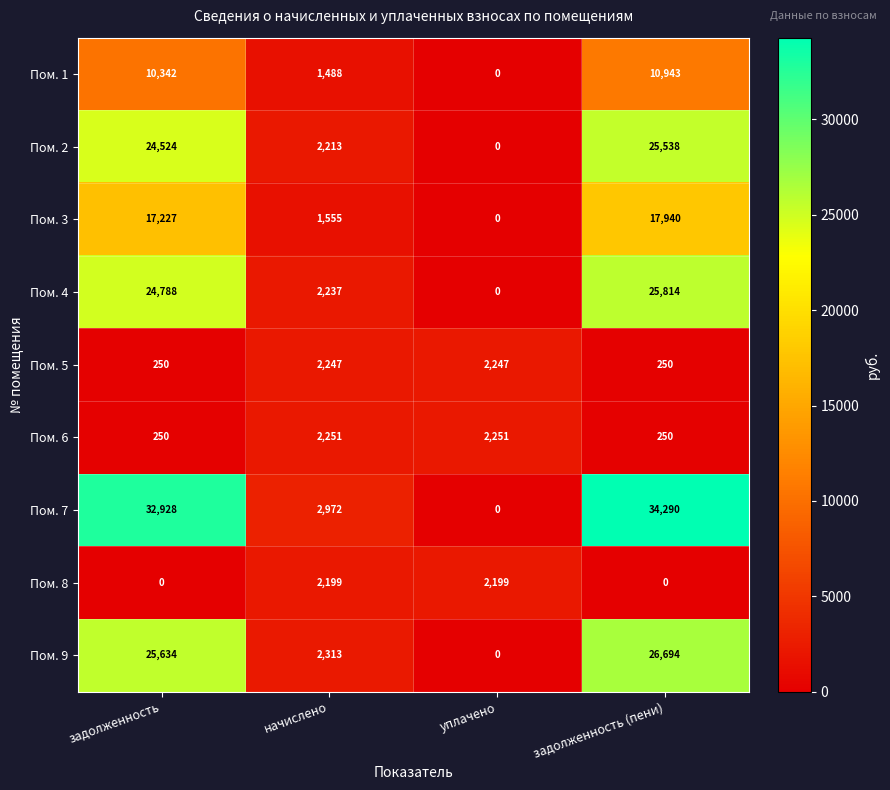

Which series has the widest spread of values?

Пом. 7